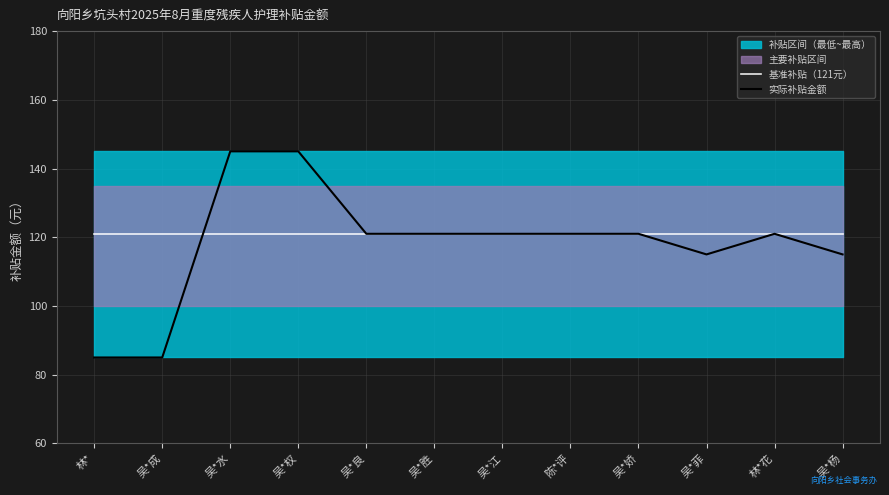

What is the highest value of the 实际补贴金额 series?

145